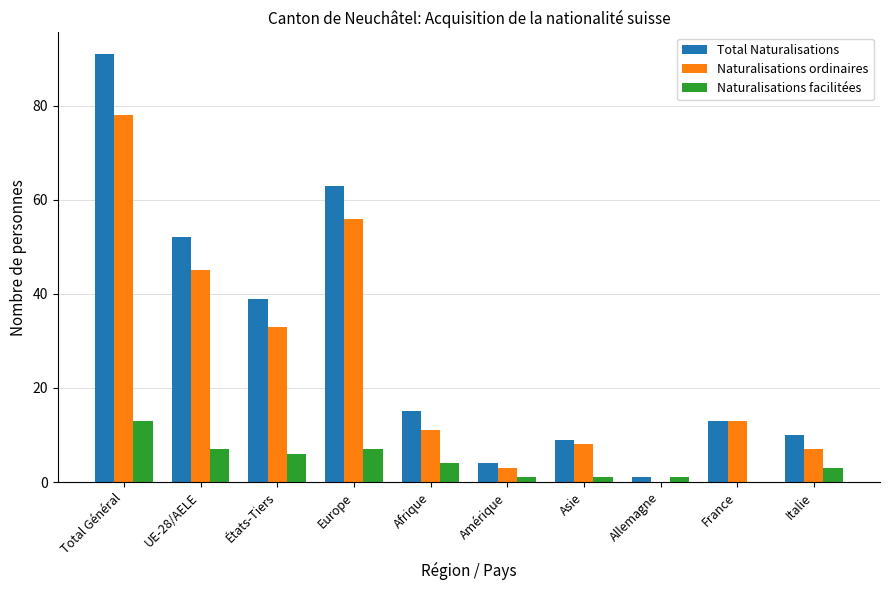

Count the number of categories in the chart.

10